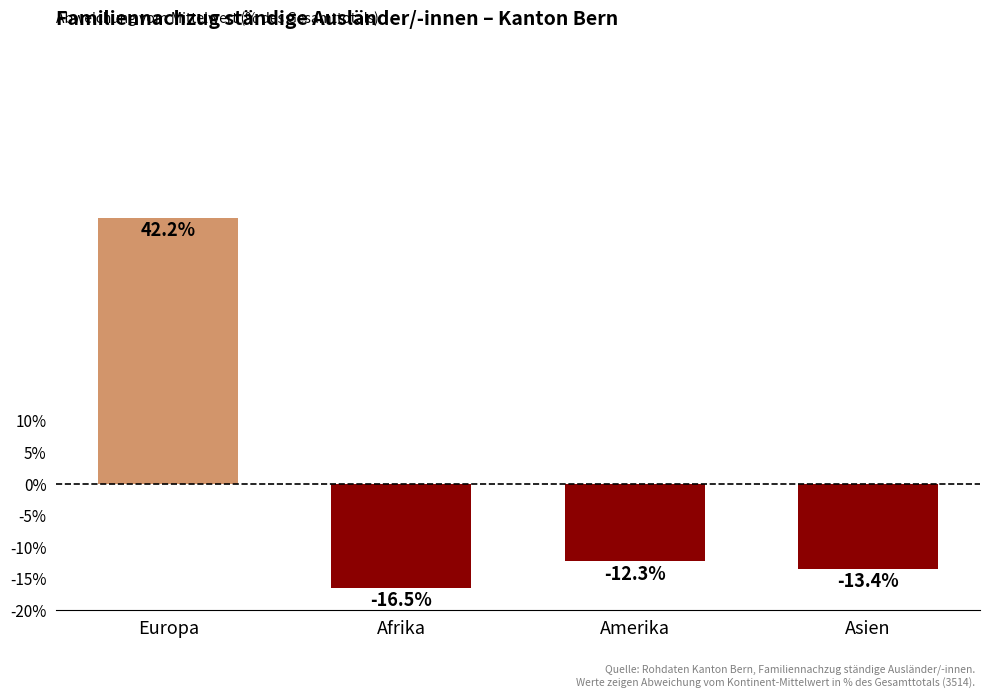

How many positive values are there?

1